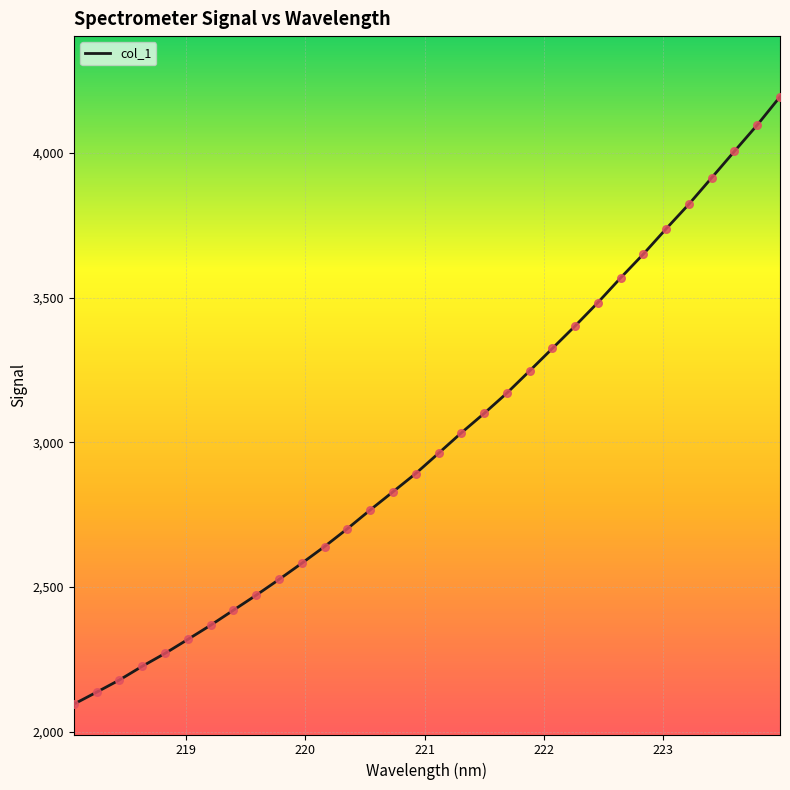

What is the minimum value shown in the chart?

2095.2